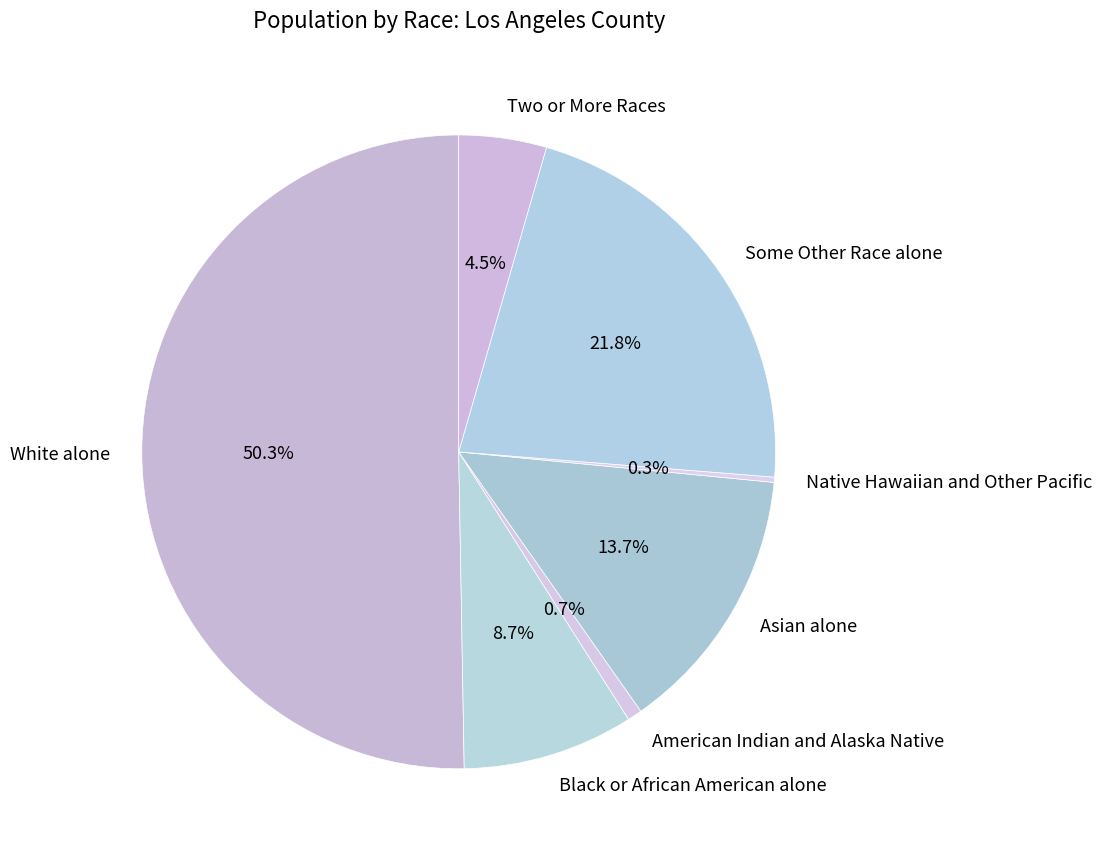

Which has a higher value, Two or More Races or Black or African American alone?

Black or African American alone